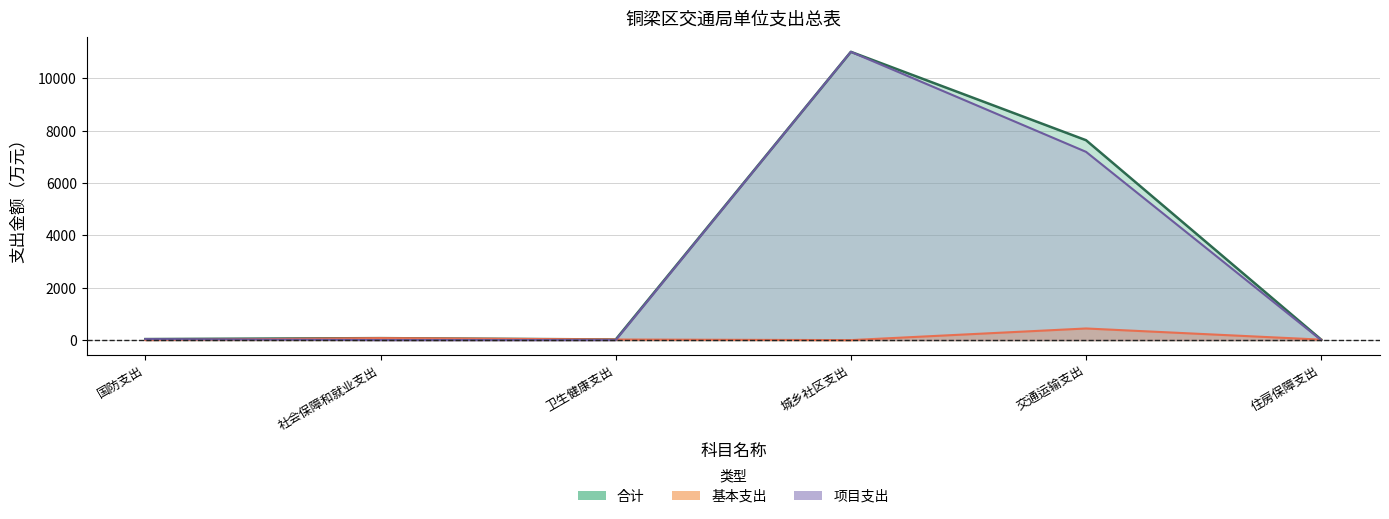

Between 国防支出 and 卫生健康支出, which is larger?

国防支出